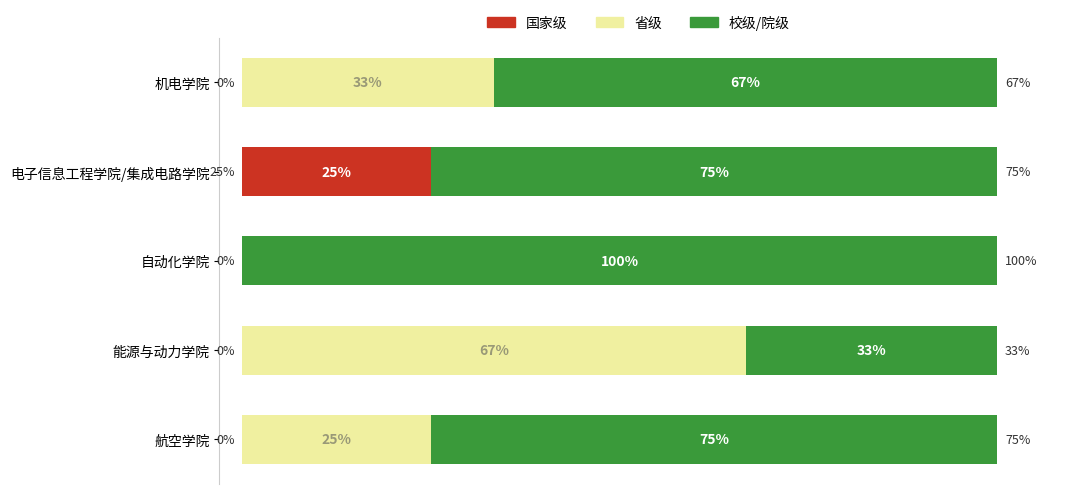

Which category has the highest value in the 国家级 series?

电子信息工程学院/集成电路学院